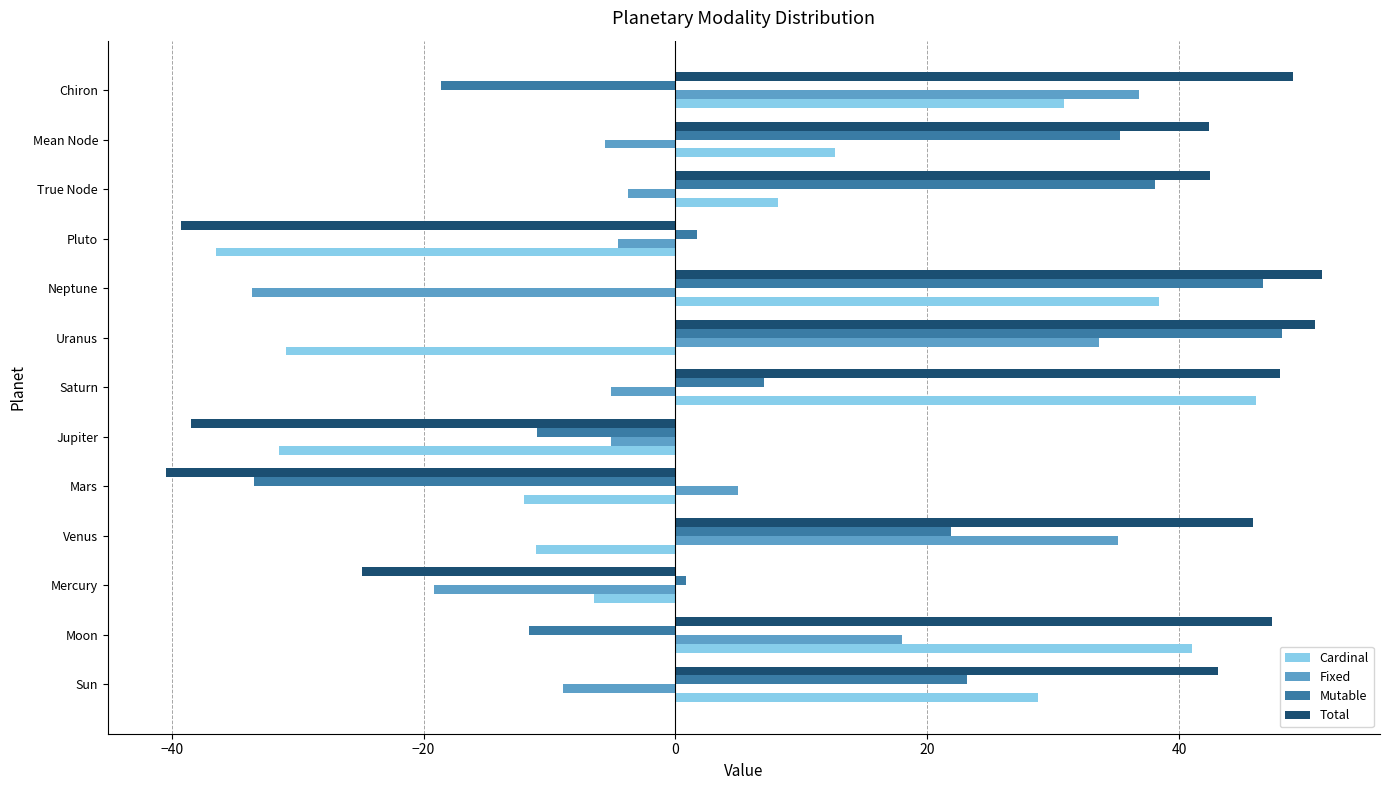

At Neptune, list the series in order from largest to smallest.

Total, Mutable, Cardinal, Fixed